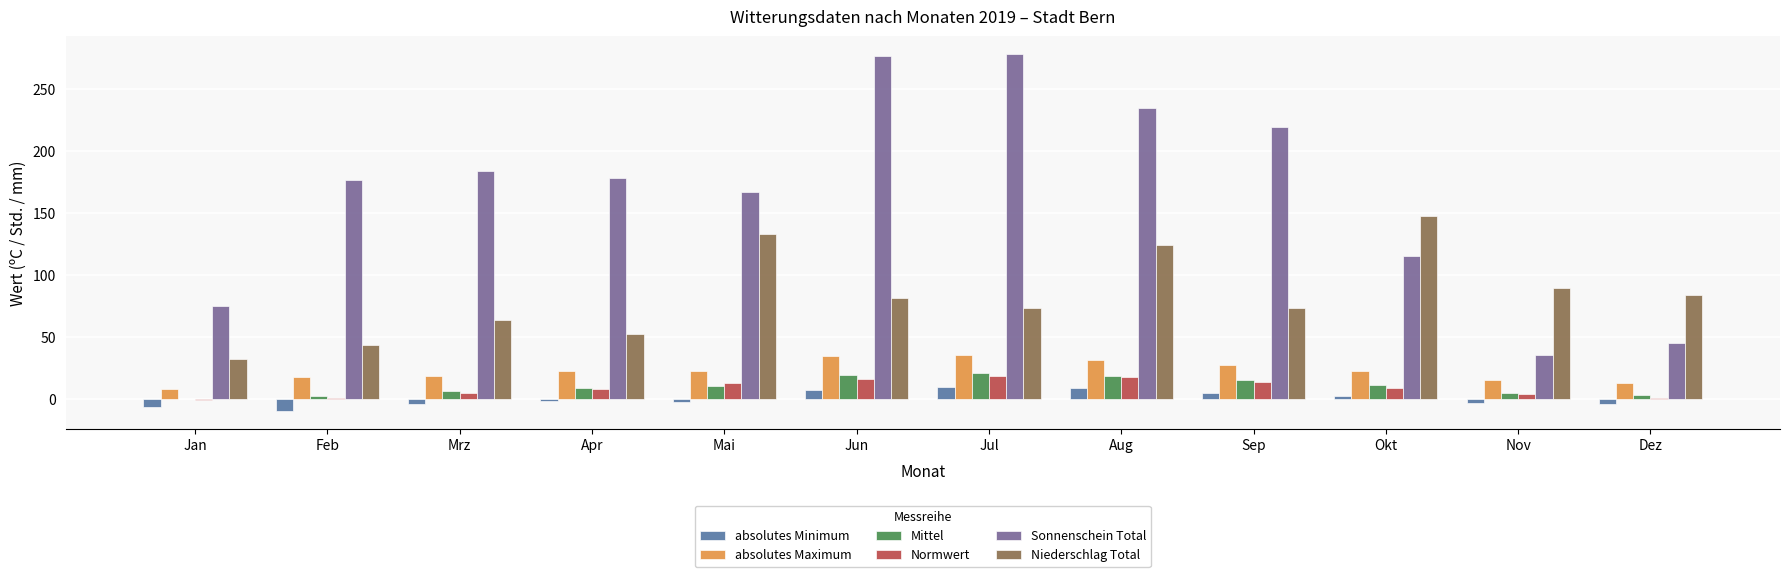

What are all the series names shown in the legend?

absolutes Minimum, absolutes Maximum, Mittel, Normwert, Sonnenschein Total, Niederschlag Total